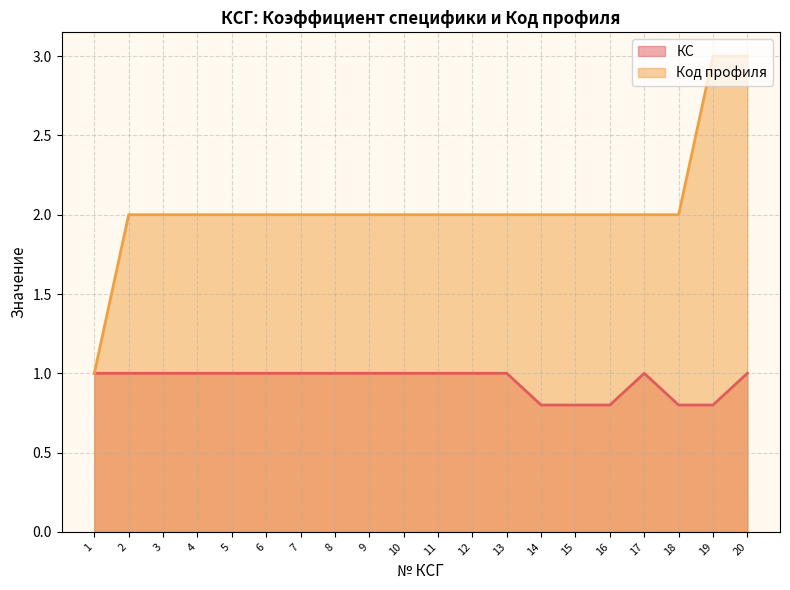

Which has a higher value, 17 or 10?

17